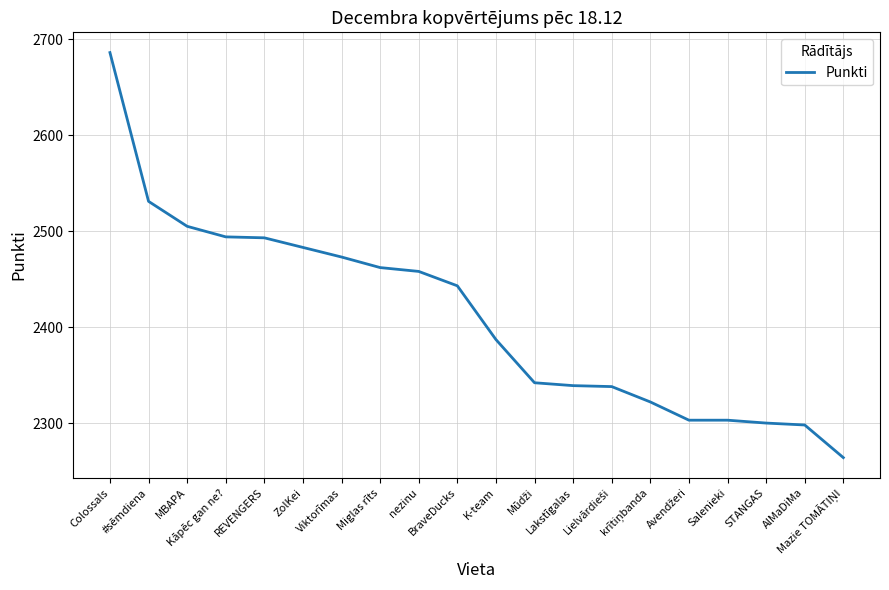

What is the average value?

2411